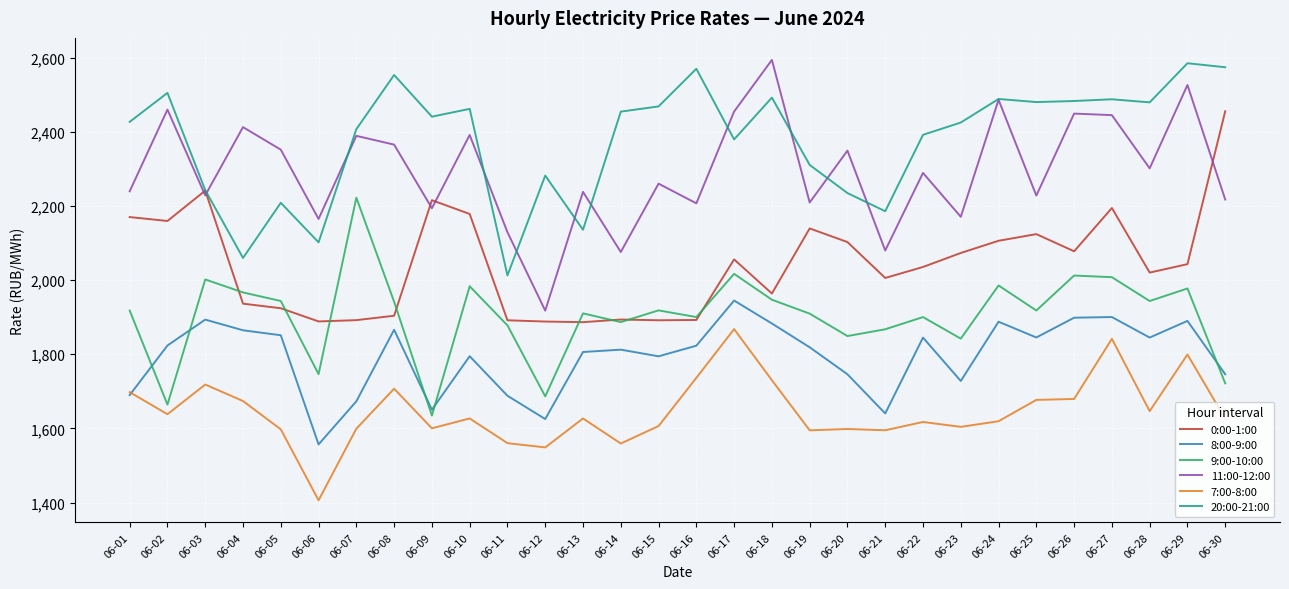

What is the minimum value shown in the chart?

1406.1